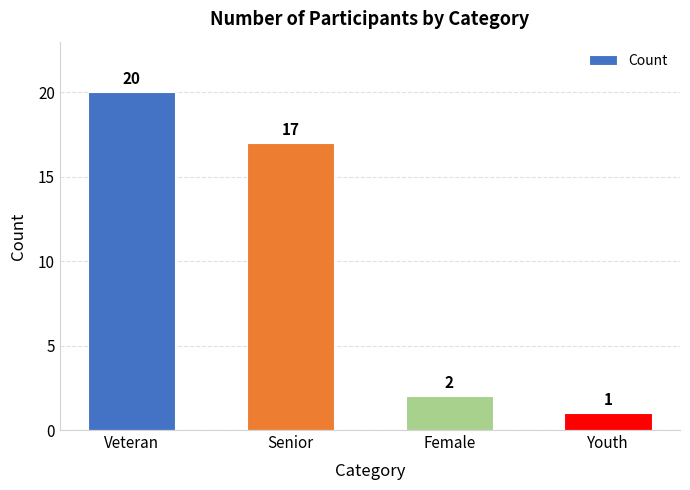

List the labels in order of value, largest first.

Veteran, Senior, Female, Youth